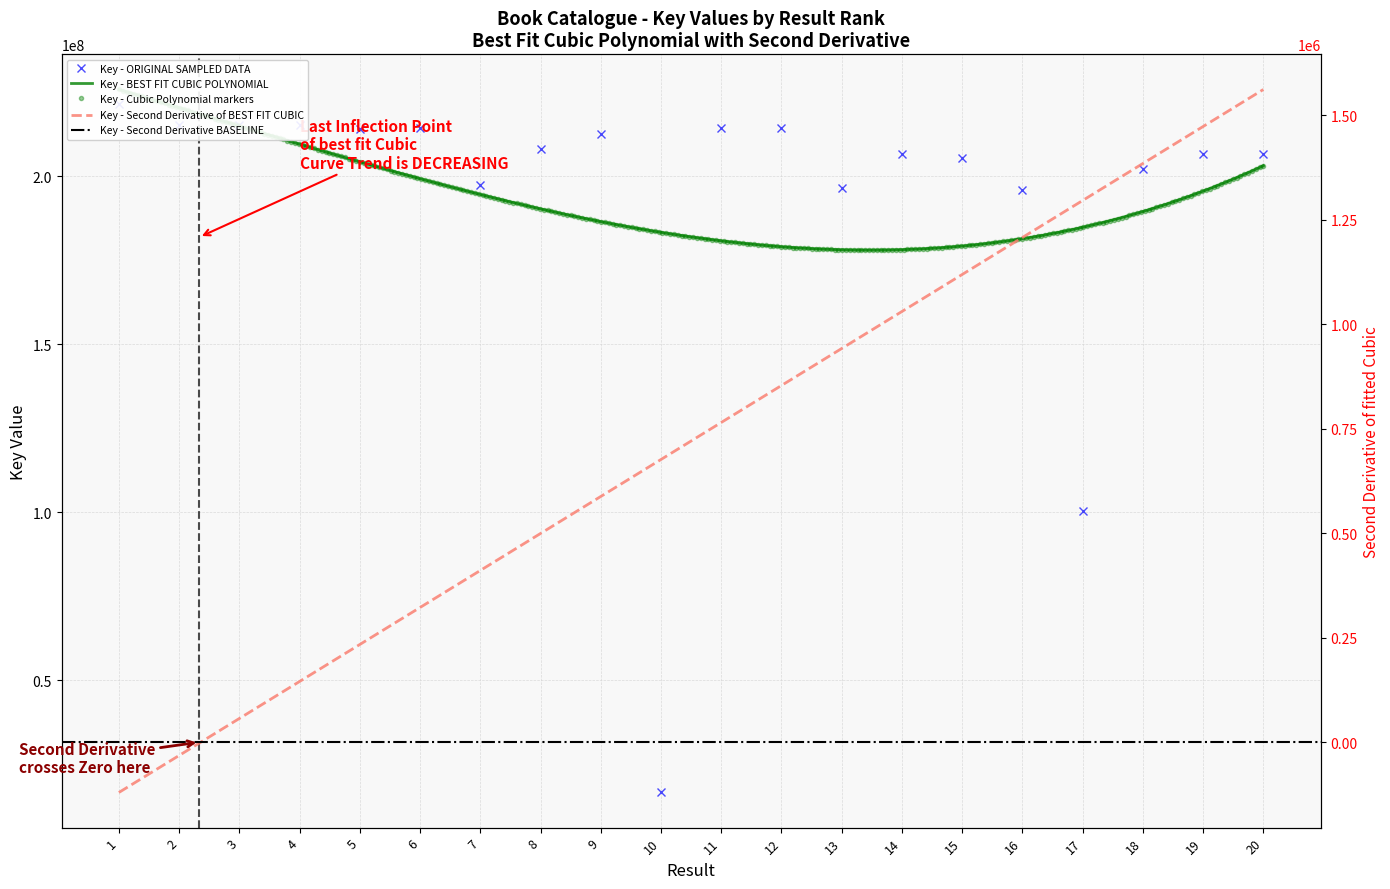

How many categories are shown in the chart?

20